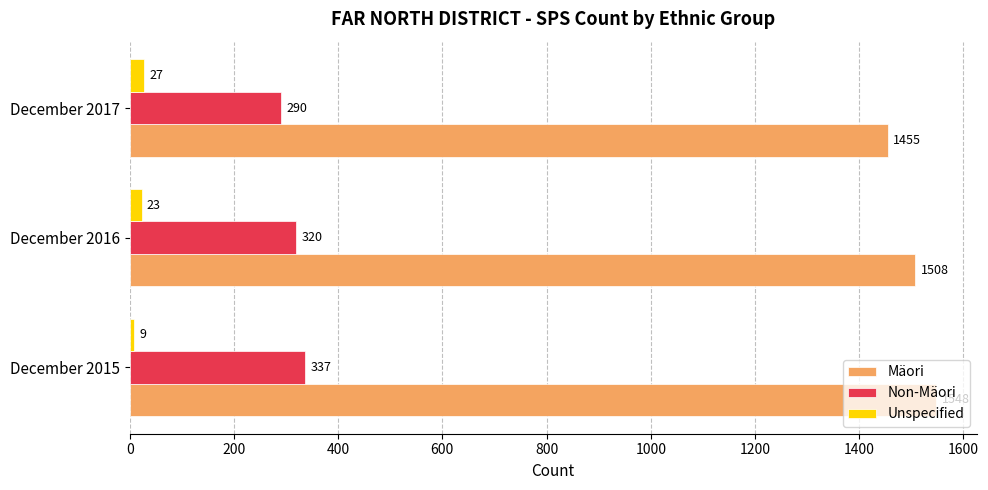

What is the lowest value of the Non-Mäori series?

290